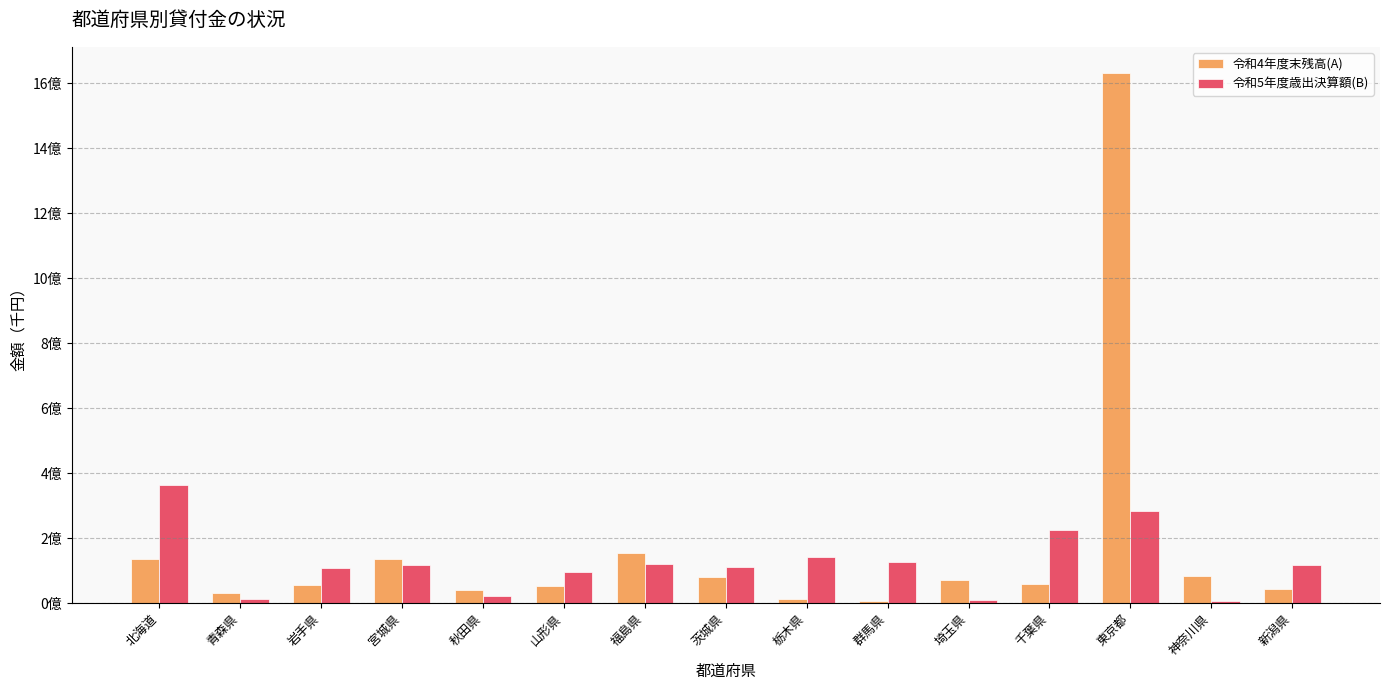

What is the average value of the 令和4年度末残高(A) series?

173036542